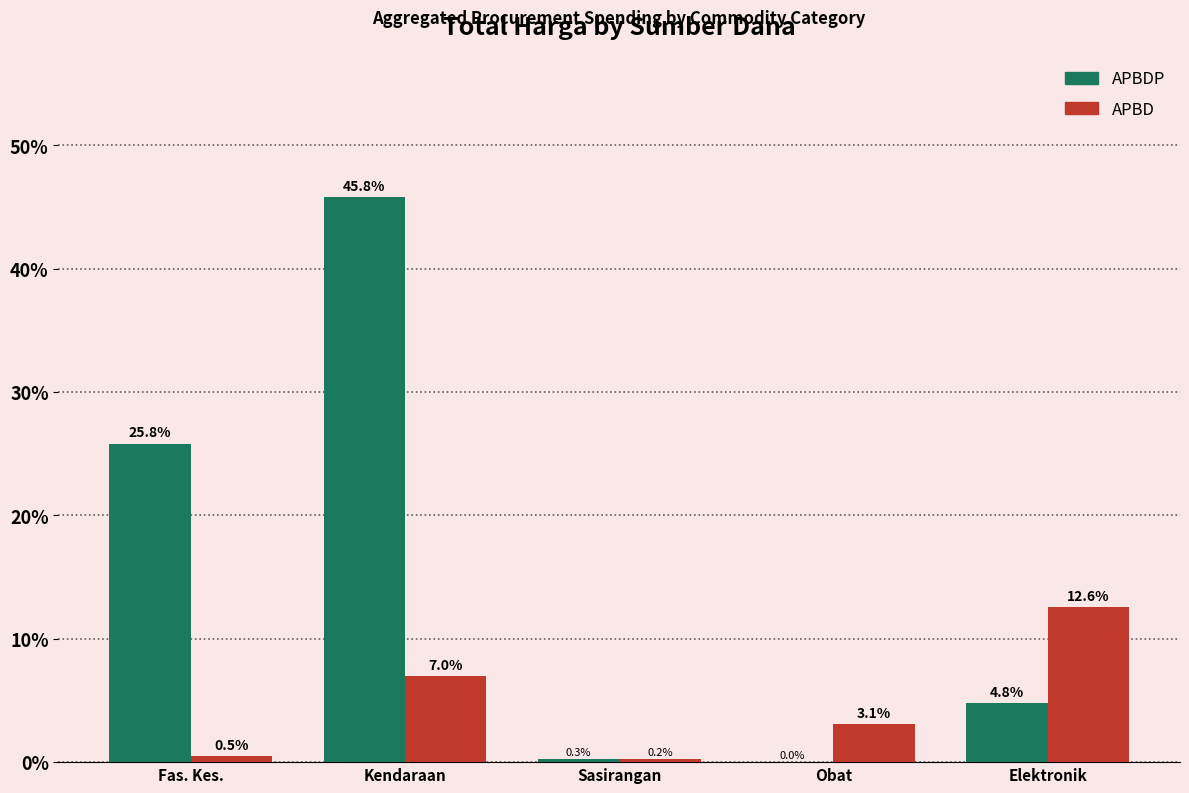

What is the sum of the APBDP values at Kendaraan and Obat?

45.8